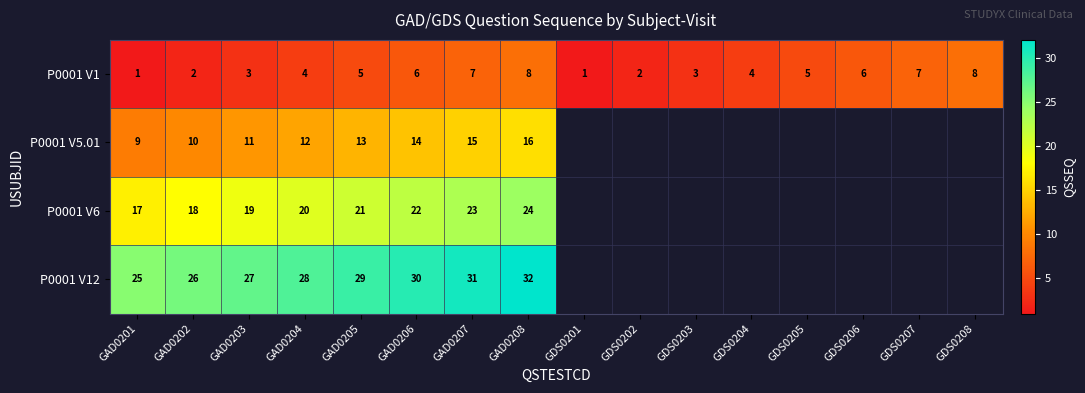

Is the value of P0001 V12 at GAD0208 greater than the value of P0001 V6 at GAD0206?

Yes